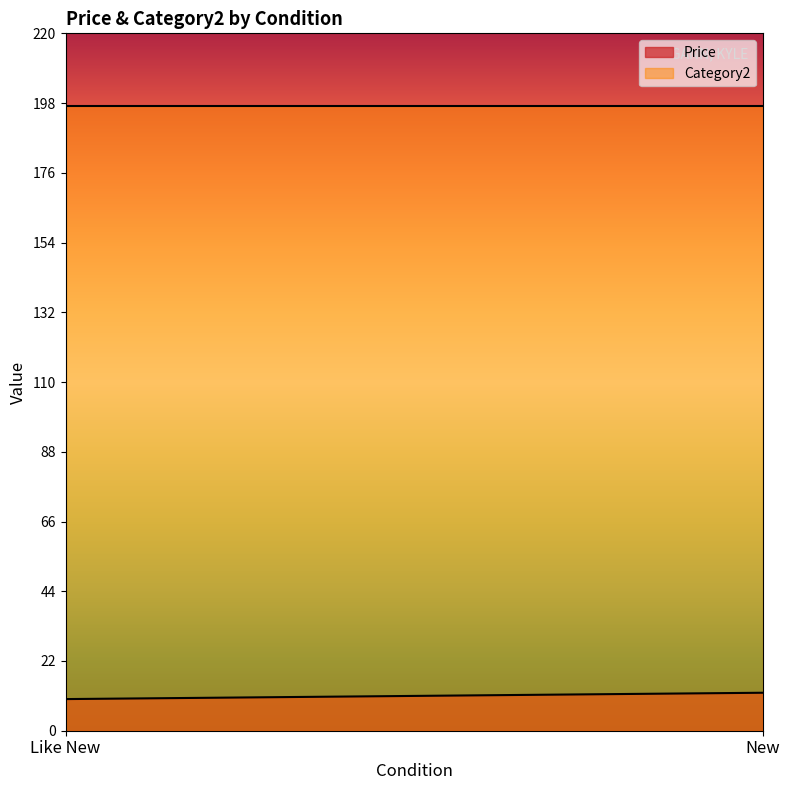

The Price series shows 12.0 at New. True or false?

True